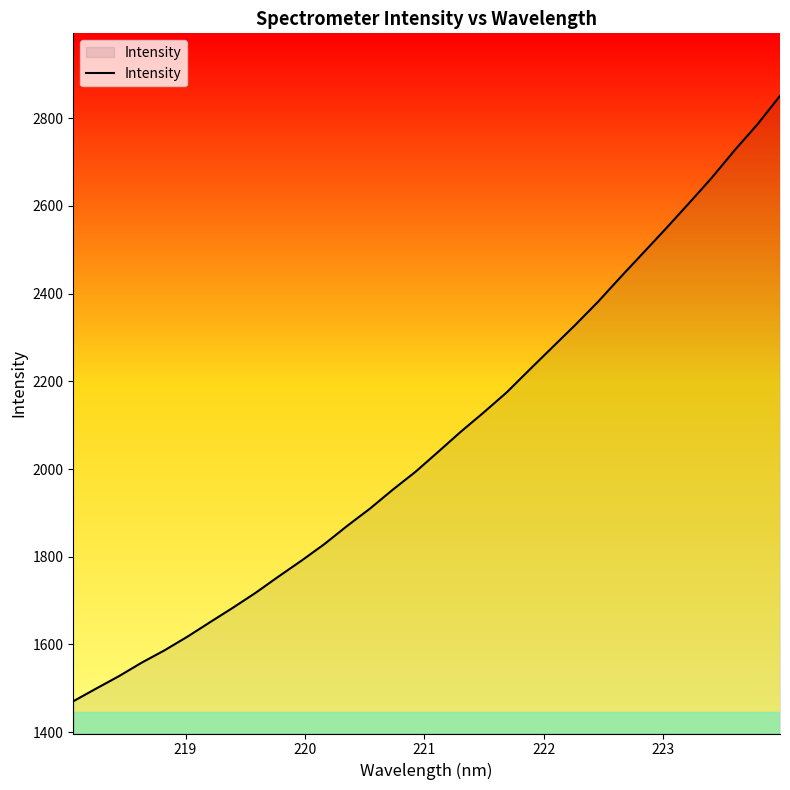

What is the difference between the maximum and minimum values?

1380.6